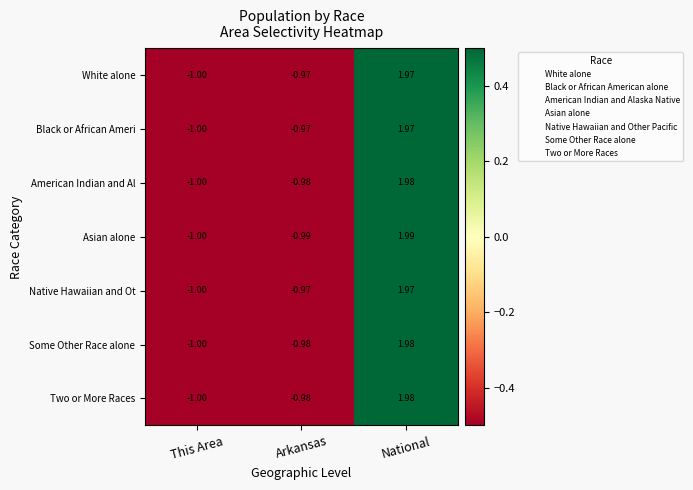

Which series has the largest range (max minus min)?

Asian alone